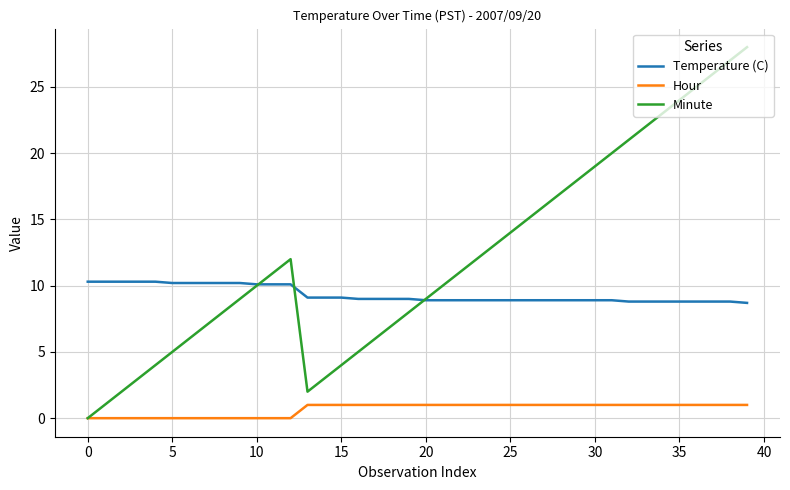

Which series has the widest spread of values?

Minute